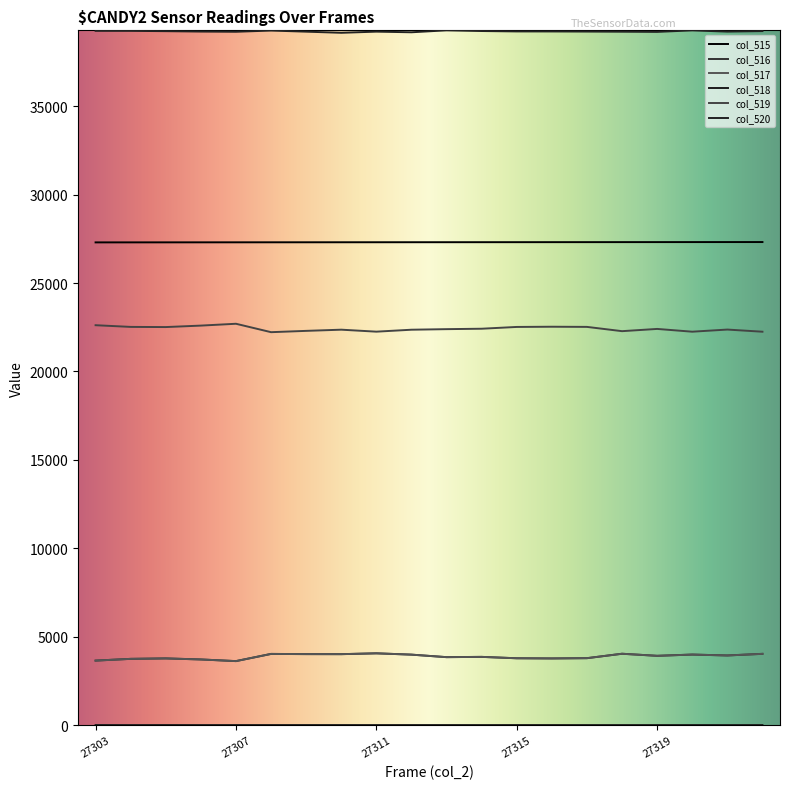

Which series has the largest total across all categories?

col_520